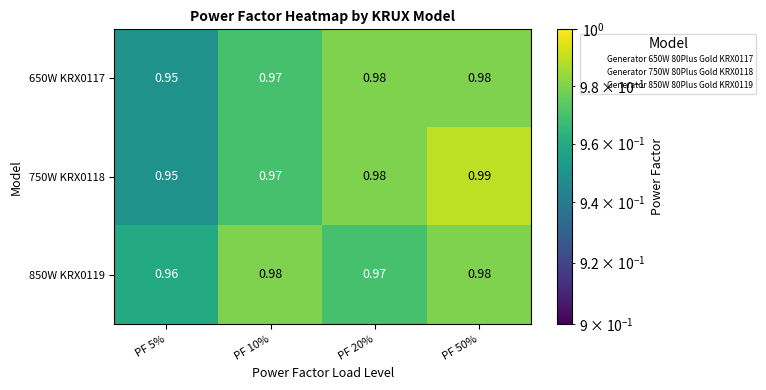

Is the value of 650W KRX0117 at PF 20% greater than the value of 850W KRX0119 at PF 5%?

Yes